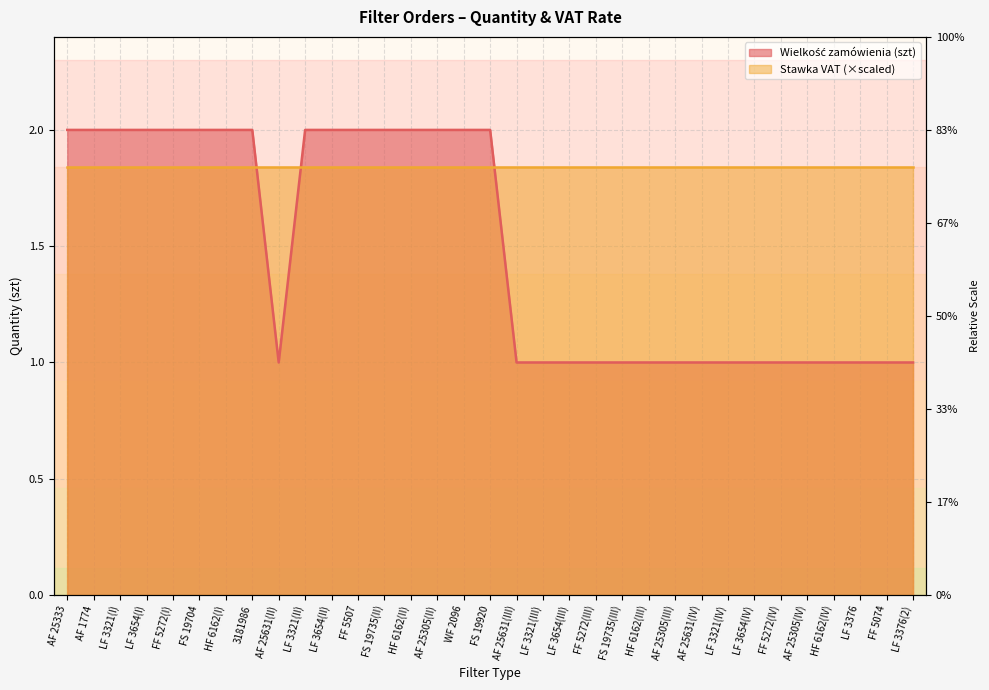

Count the values in the range 1 to 2.

33